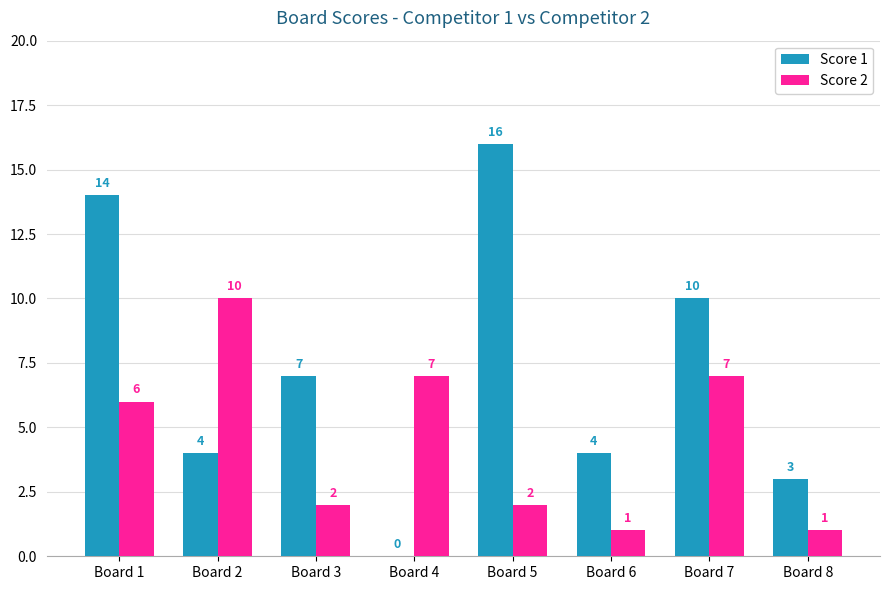

Between Board 2 and Board 4, which series saw the biggest shift?

Score 1